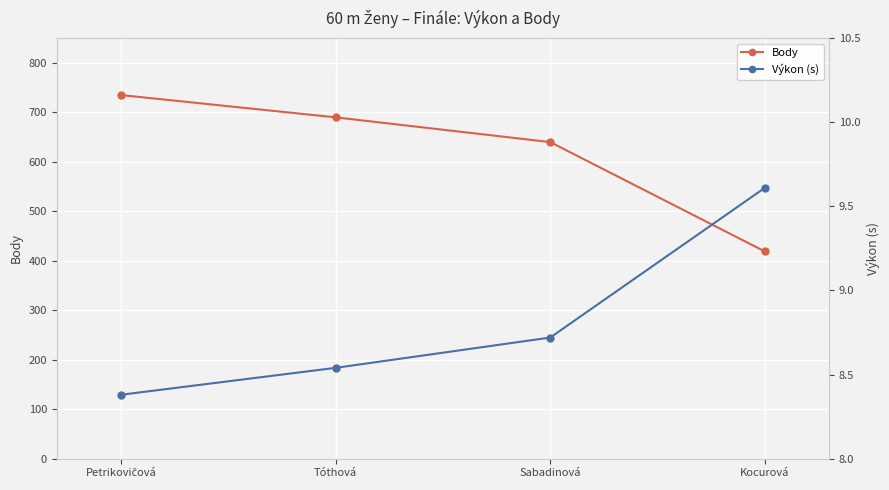

Read the Body value at Petrikovičová.

735.0